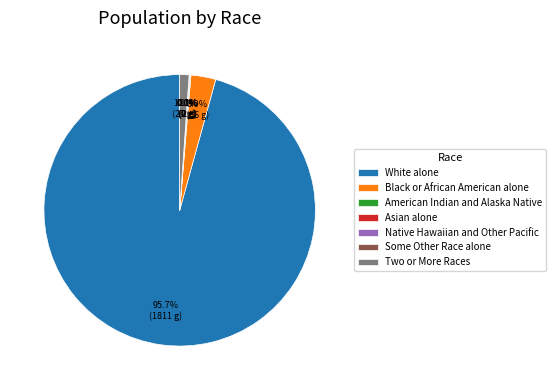

How many segments does this pie chart have?

7